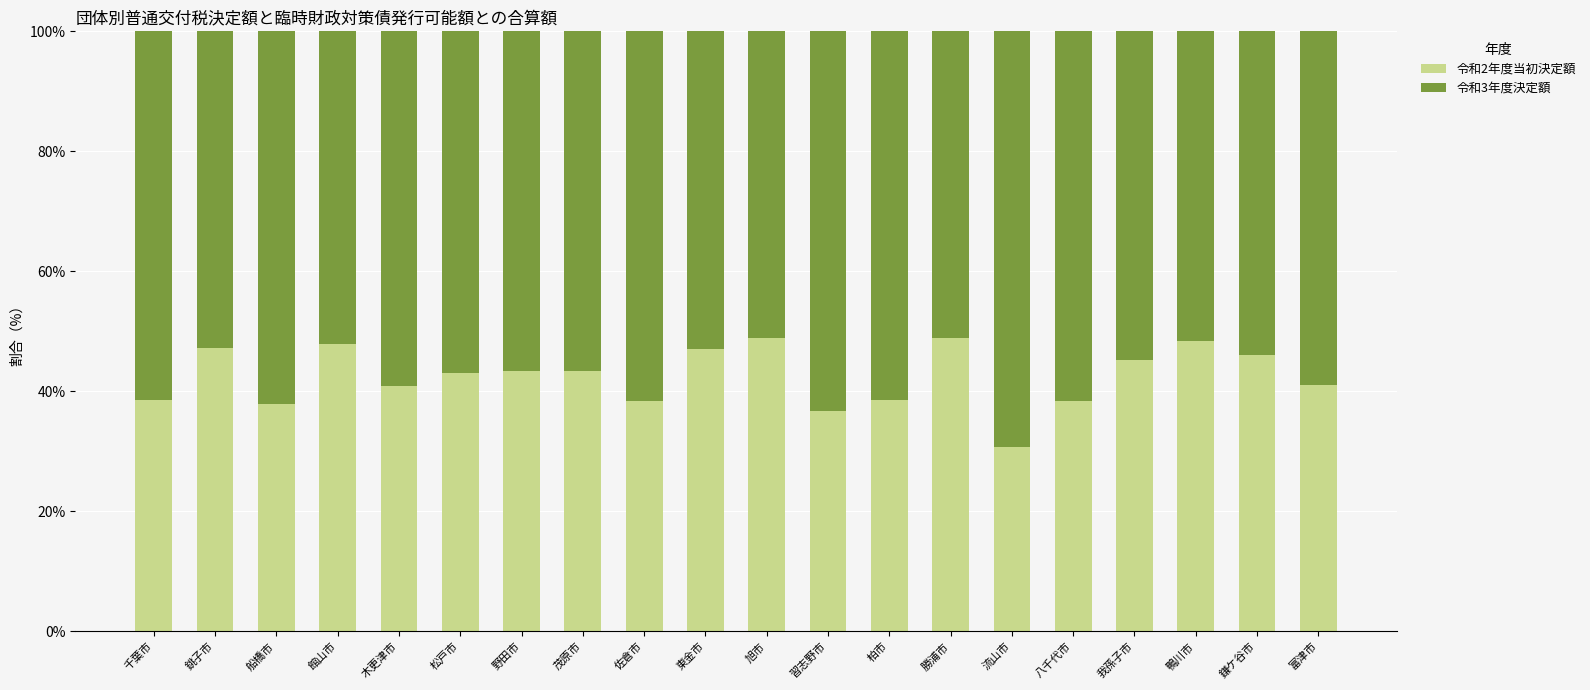

What is the difference between the maximum and minimum values in the 令和2年度当初決定額 series?

18.2